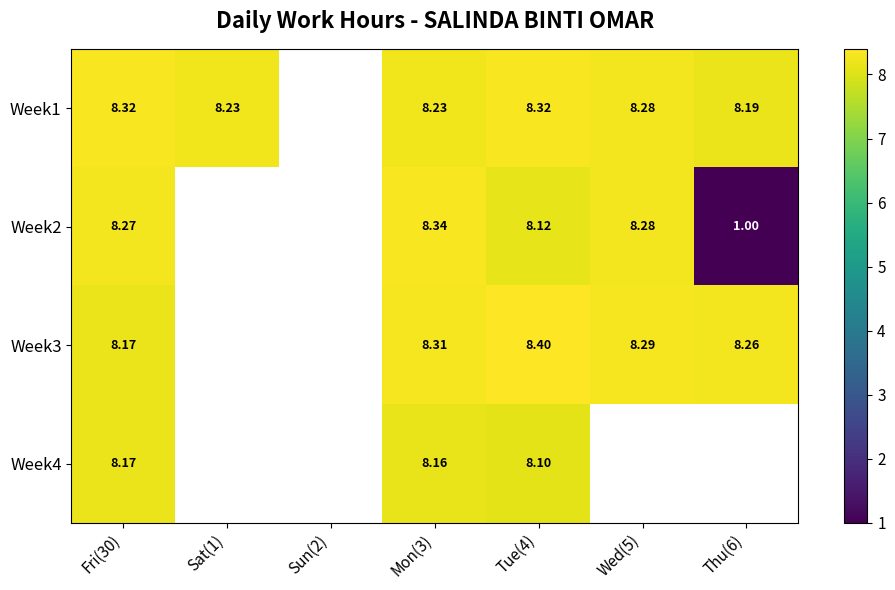

Rank the categories by Week3 value from lowest to highest.

Fri(30), Sat(1), Sun(2), Thu(6), Wed(5), Mon(3), Tue(4)